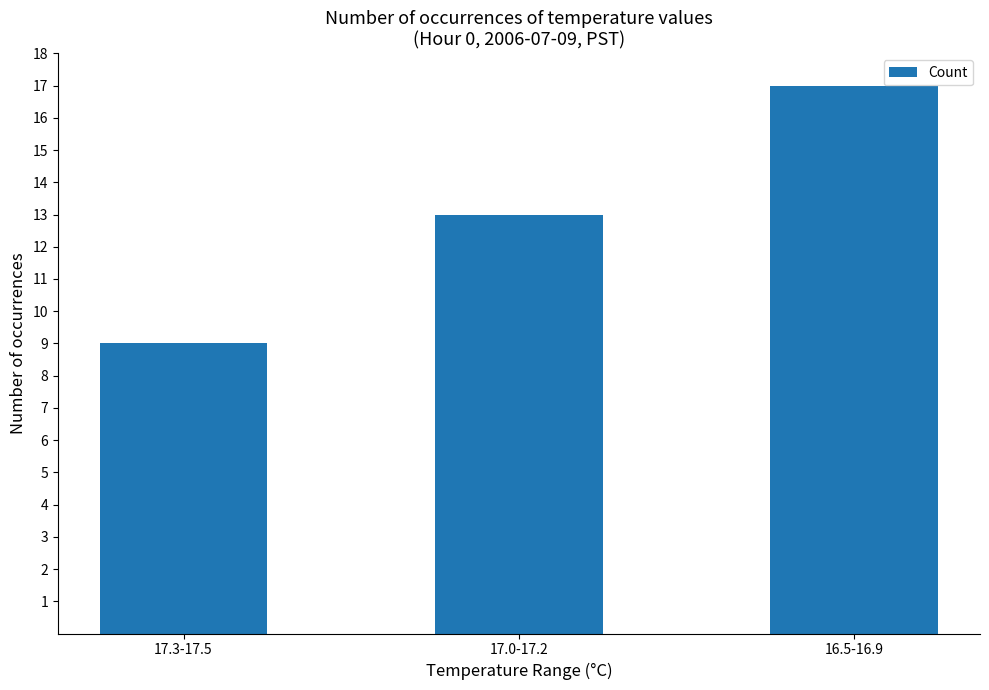

What position from the right is 17.3-17.5?

3